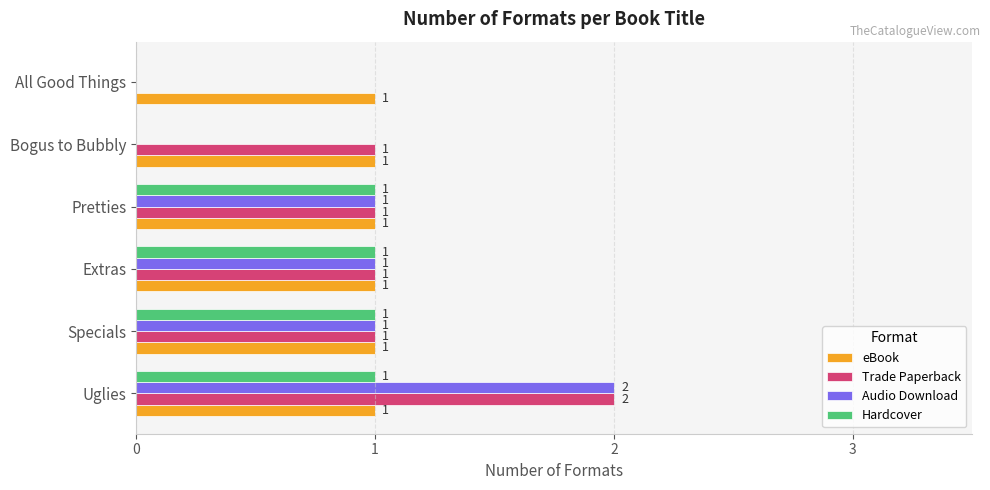

True or false: Hardcover has a value of 1 at Extras.

True